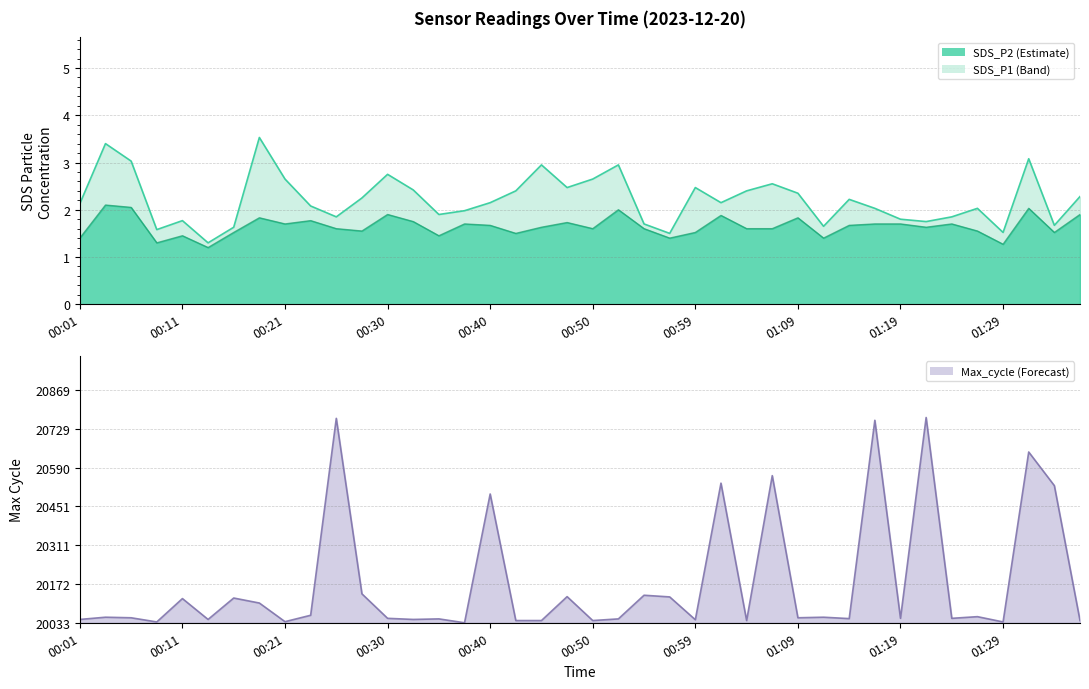

Reading right to left, extract all data points from this chart.

2.3	1.7	3.1	1.5	2.0	1.9	1.8	1.8	2.0	2.2	1.6	2.4	2.5	2.4	2.1	2.5	1.5	1.7	3.0	2.6	2.5	3.0	2.4	2.1	2.0	1.9	2.4	2.8	2.2	1.9	2.1	2.6	3.5	1.6	1.3	1.8	1.6	3.0	3.4	2.1